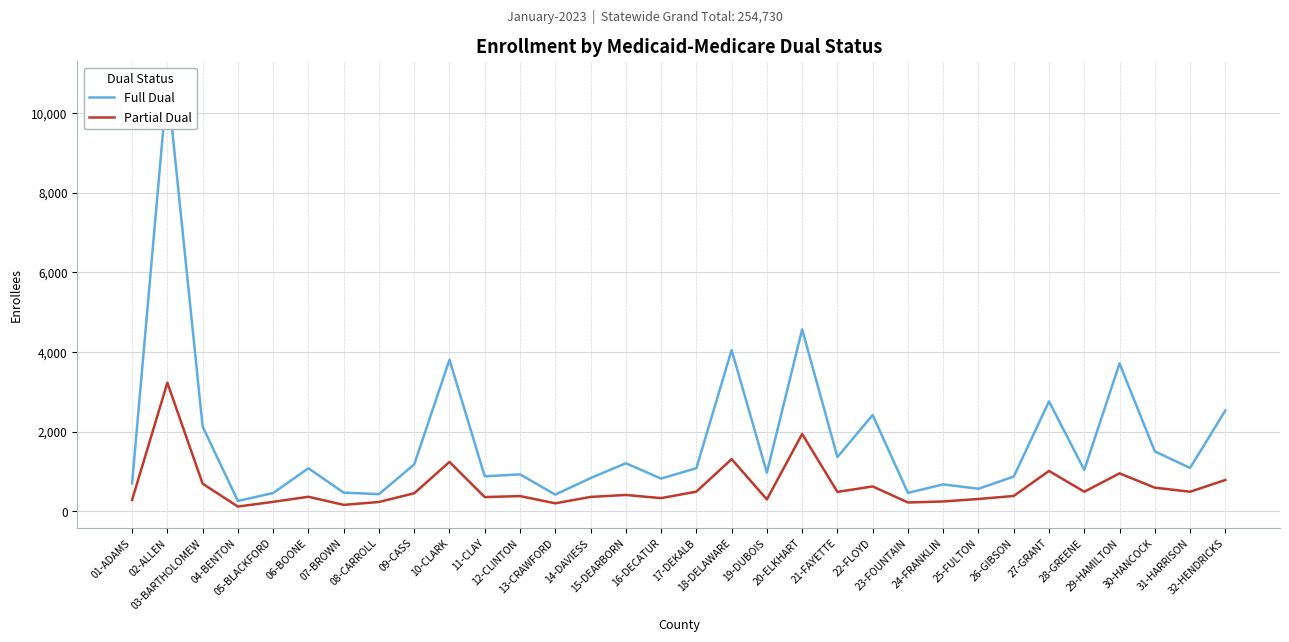

At which category is the sum across all series the highest?

02-ALLEN